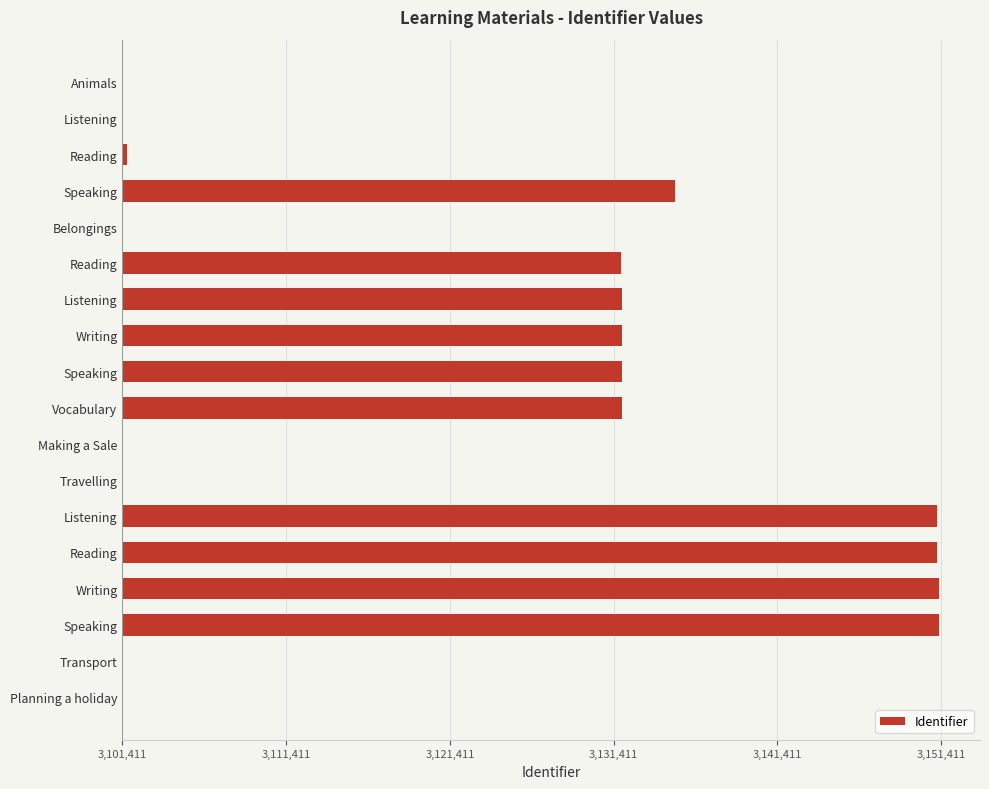

Are the bars horizontal?

Yes